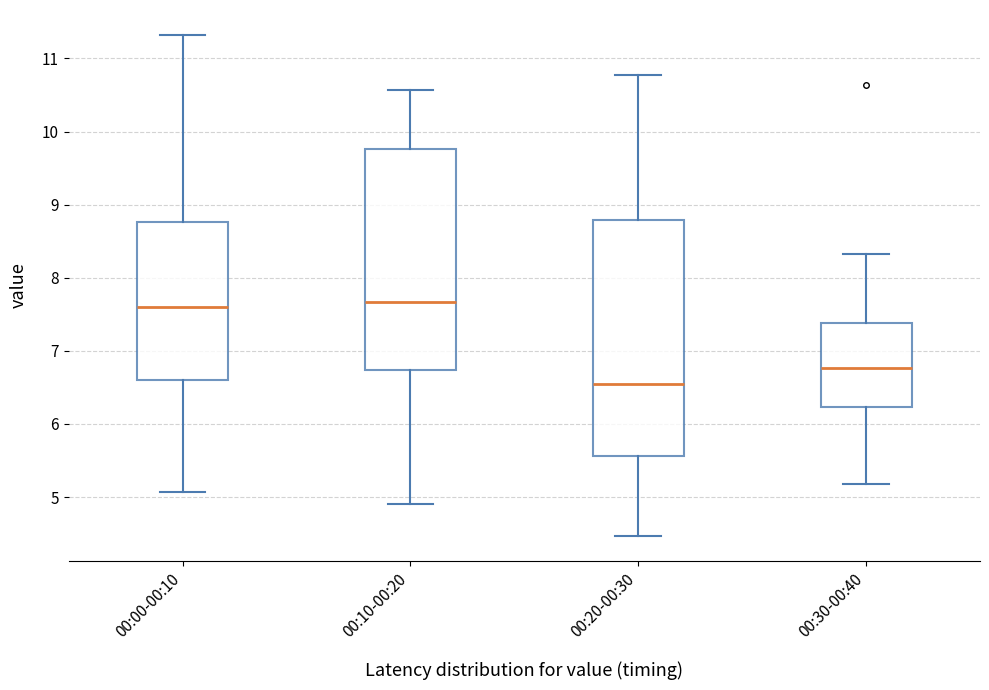

Reading left to right, read every box against the y-axis: the position of its median line, the range the box covers, and the ends of its whiskers. The values are not printed on the chart, so give them approximately, as read against the axis.

00:00-00:10: median 7.6, box 6.6 to 8.8, whiskers 5.1 to 11.3
00:10-00:20: median 7.7, box 6.7 to 9.8, whiskers 4.9 to 10.6
00:20-00:30: median 6.5, box 5.6 to 8.8, whiskers 4.5 to 10.8
00:30-00:40: median 6.8, box 6.2 to 7.4, whiskers 5.2 to 8.3